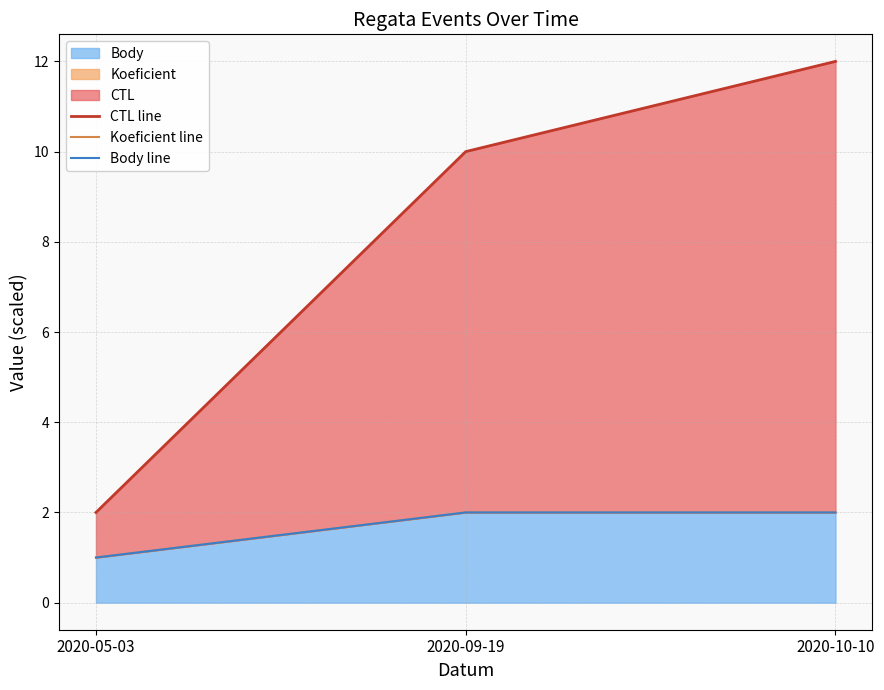

What is the difference between the maximum and minimum values in the CTL line series?

10